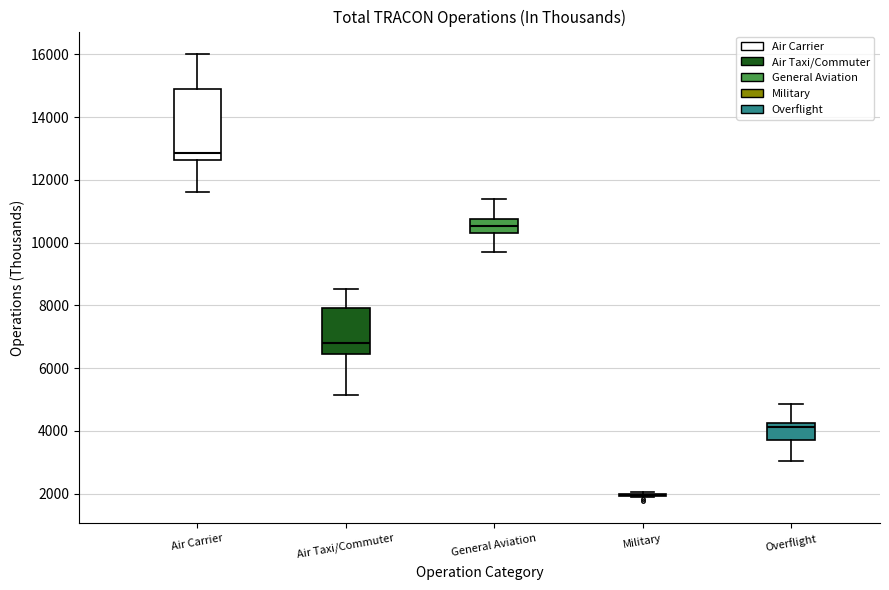

Reading left to right, transcribe this box plot: for each box, give where its median line is, the range the box spans, and where its two whiskers end, as read against the y-axis. The values are not printed on the chart, so give them approximately, as read against the axis.

Air Carrier: median 12800, box 12600 to 15000, whiskers 11600 to 16000
Air Taxi/Commuter: median 6800, box 6400 to 8000, whiskers 5200 to 8600
General Aviation: median 10600, box 10400 to 10800, whiskers 9600 to 11400
Military: box collapsed to a line at 2000, whiskers 1800 to 2000
Overflight: median 4200 (just below the box's upper edge), box 3800 to 4200, whiskers 3000 to 4800